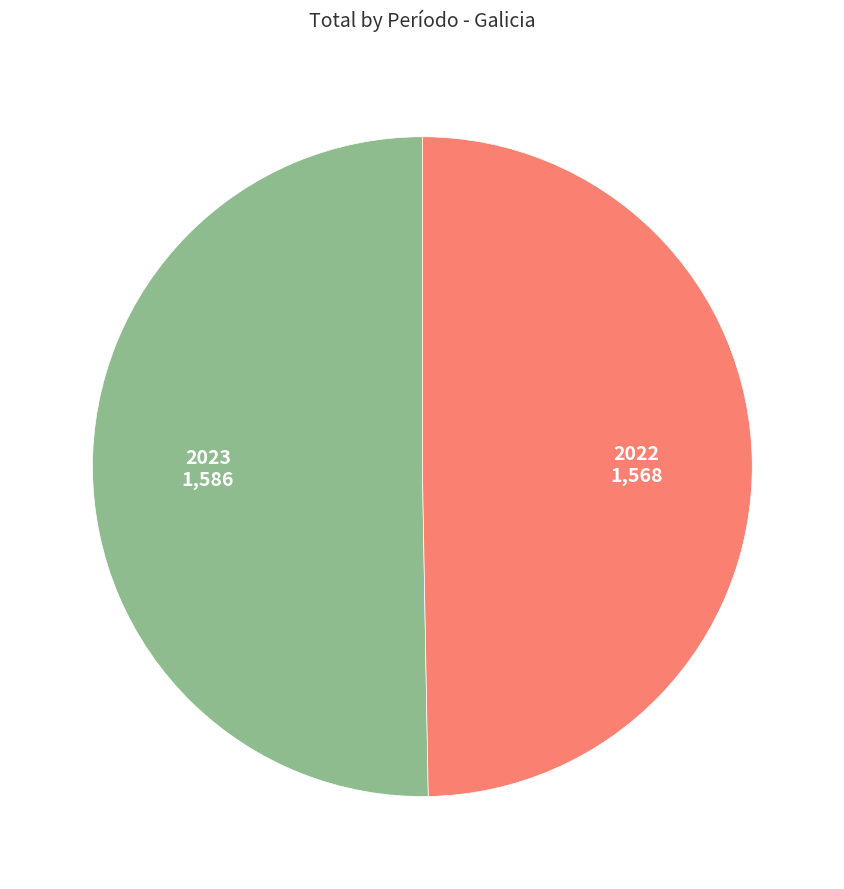

Does any single category account for the majority?

Yes